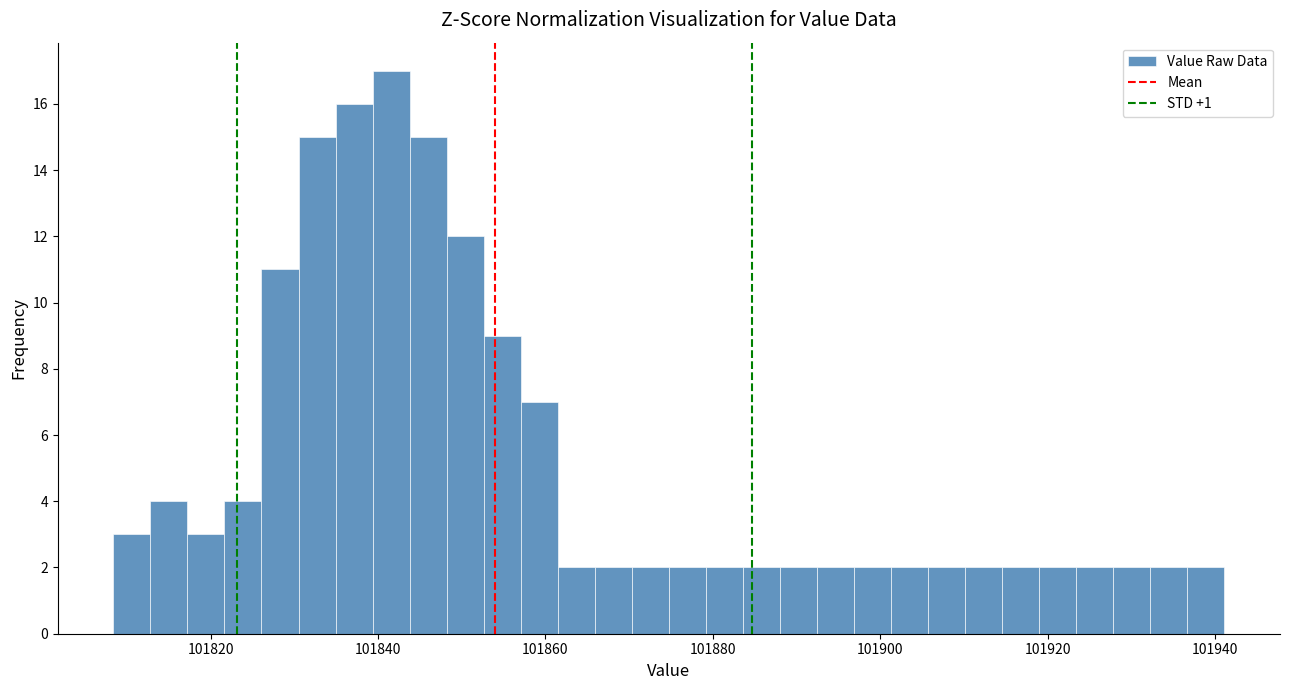

Around what value on the x-axis is the tallest bar? Give the approximate position of its centre, as read against the axis.

101842